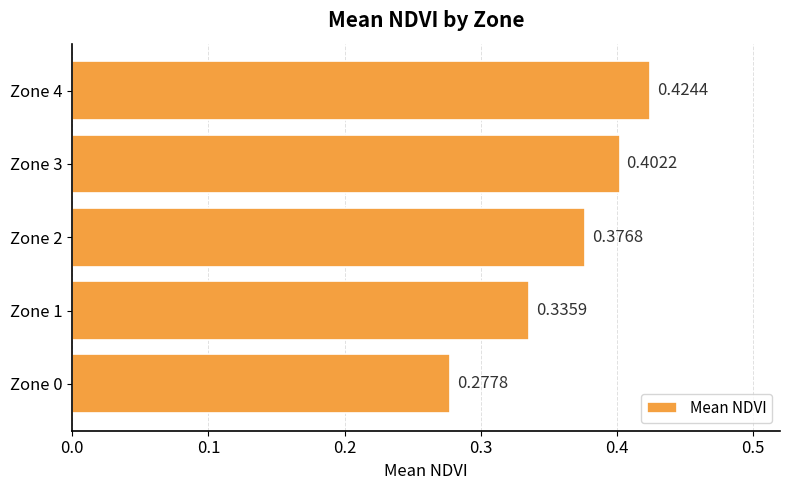

What is the sum of all values?

1.8